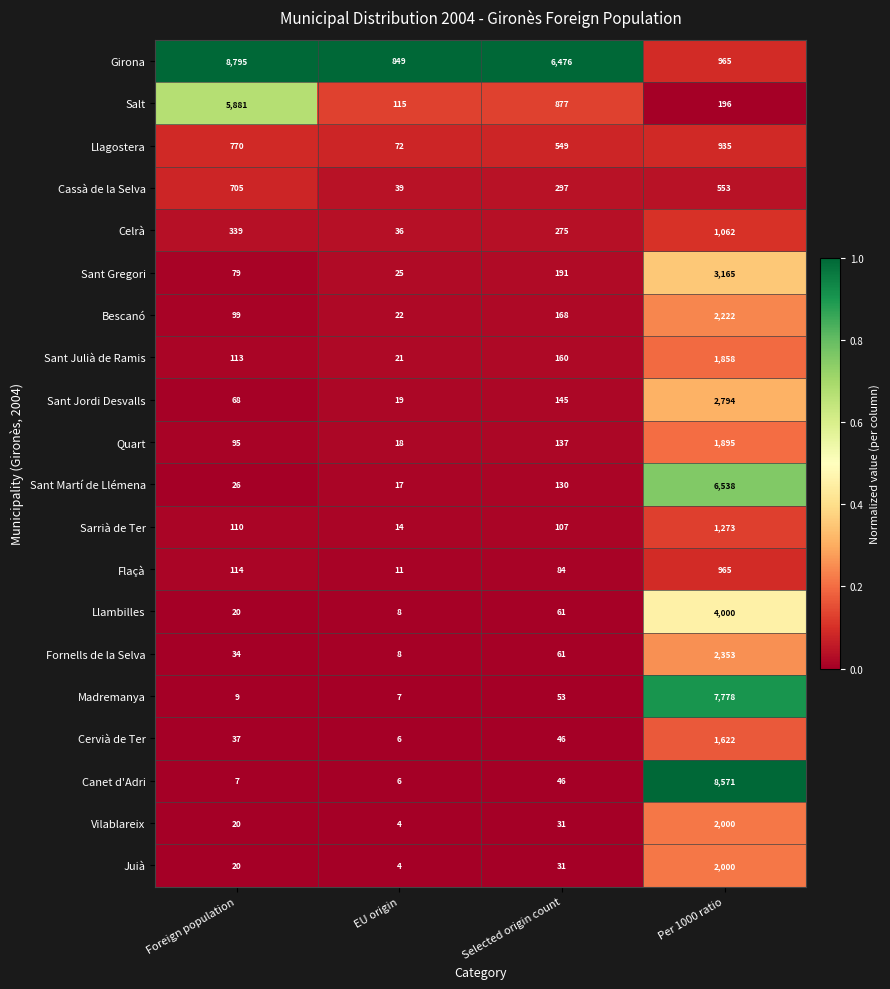

What is the smallest value displayed?

4